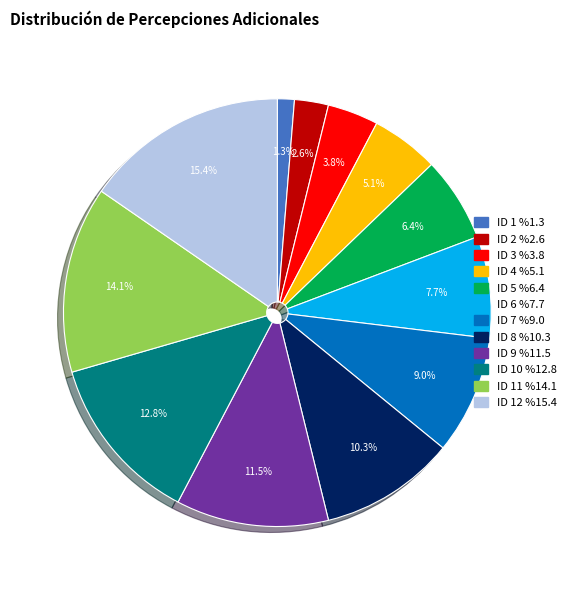

Is there a majority slice in this chart?

No